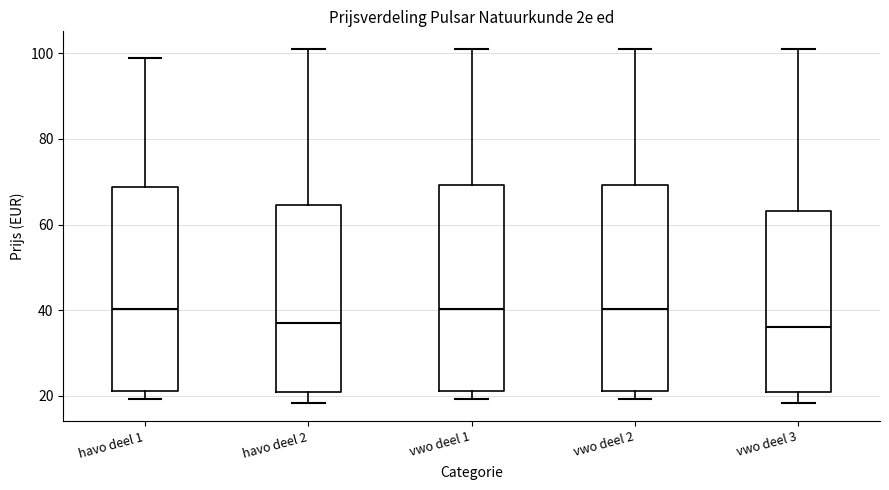

Reading left to right, transcribe this box plot: for each box, give where its median line is, the range the box spans, and where its two whiskers end, as read against the y-axis. The values are not printed on the chart, so give them approximately, as read against the axis.

havo deel 1: median 40, box 22 to 68, whiskers 20 to 100
havo deel 2: median 38, box 20 to 64, whiskers 18 to 102
vwo deel 1: median 40, box 22 to 70, whiskers 20 to 102
vwo deel 2: median 40, box 22 to 70, whiskers 20 to 102
vwo deel 3: median 36, box 20 to 64, whiskers 18 to 102